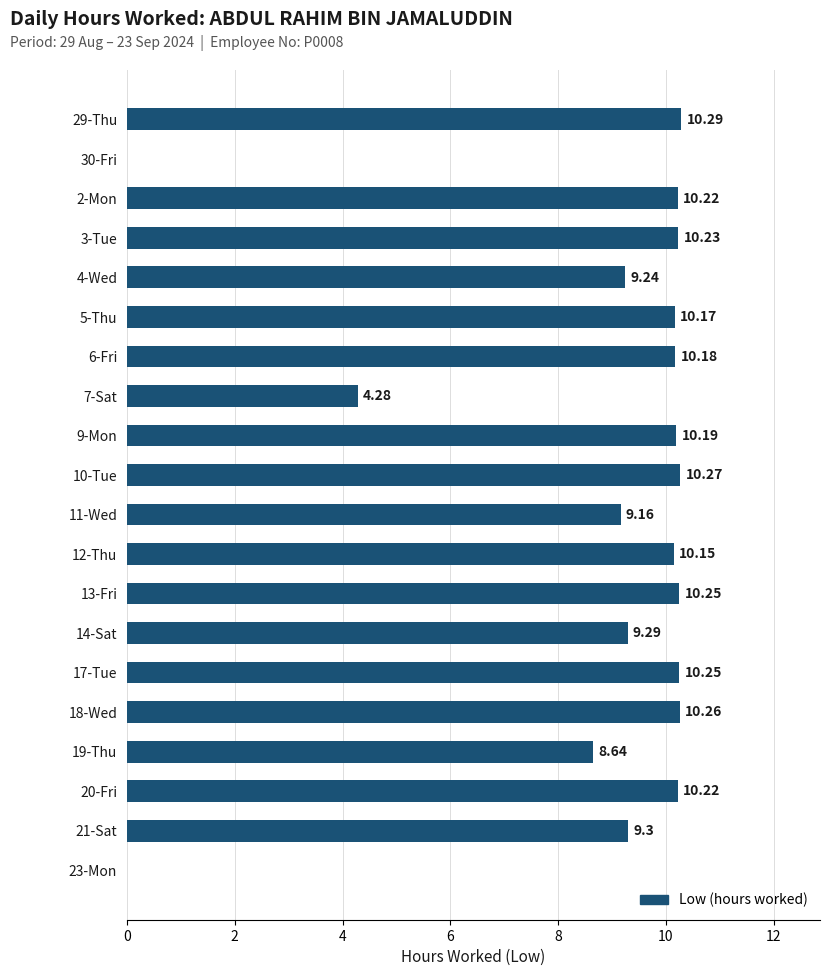

What is the sum of all values?

172.6